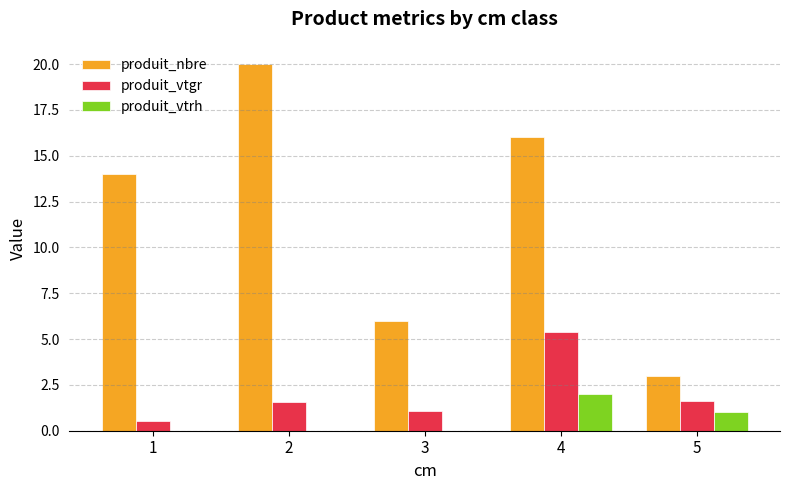

What is the sum of all produit_vtrh values?

3.0